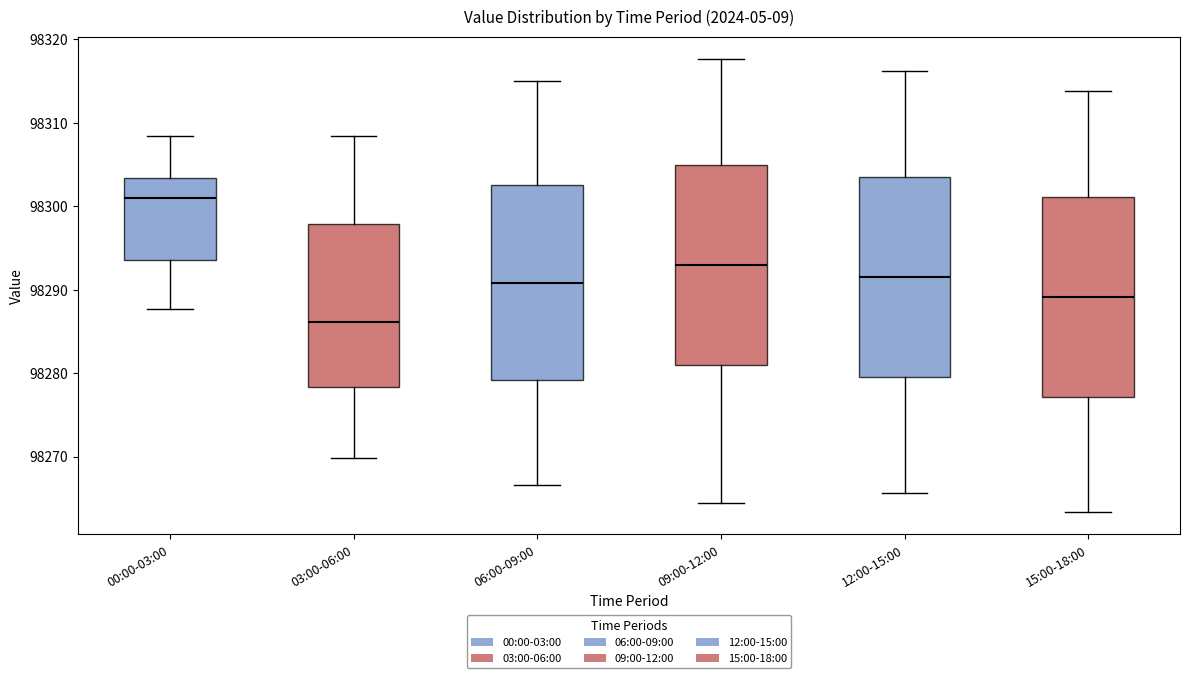

Reading left to right, read every box against the y-axis: the position of its median line, the range the box covers, and the ends of its whiskers. The values are not printed on the chart, so give them approximately, as read against the axis.

00:00-03:00: median 98301, box 98294 to 98303, whiskers 98288 to 98308
03:00-06:00: median 98286, box 98278 to 98298, whiskers 98270 to 98308
06:00-09:00: median 98291, box 98279 to 98303, whiskers 98267 to 98315
09:00-12:00: median 98293, box 98281 to 98305, whiskers 98264 to 98318
12:00-15:00: median 98292, box 98280 to 98304, whiskers 98266 to 98316
15:00-18:00: median 98289, box 98277 to 98301, whiskers 98263 to 98314